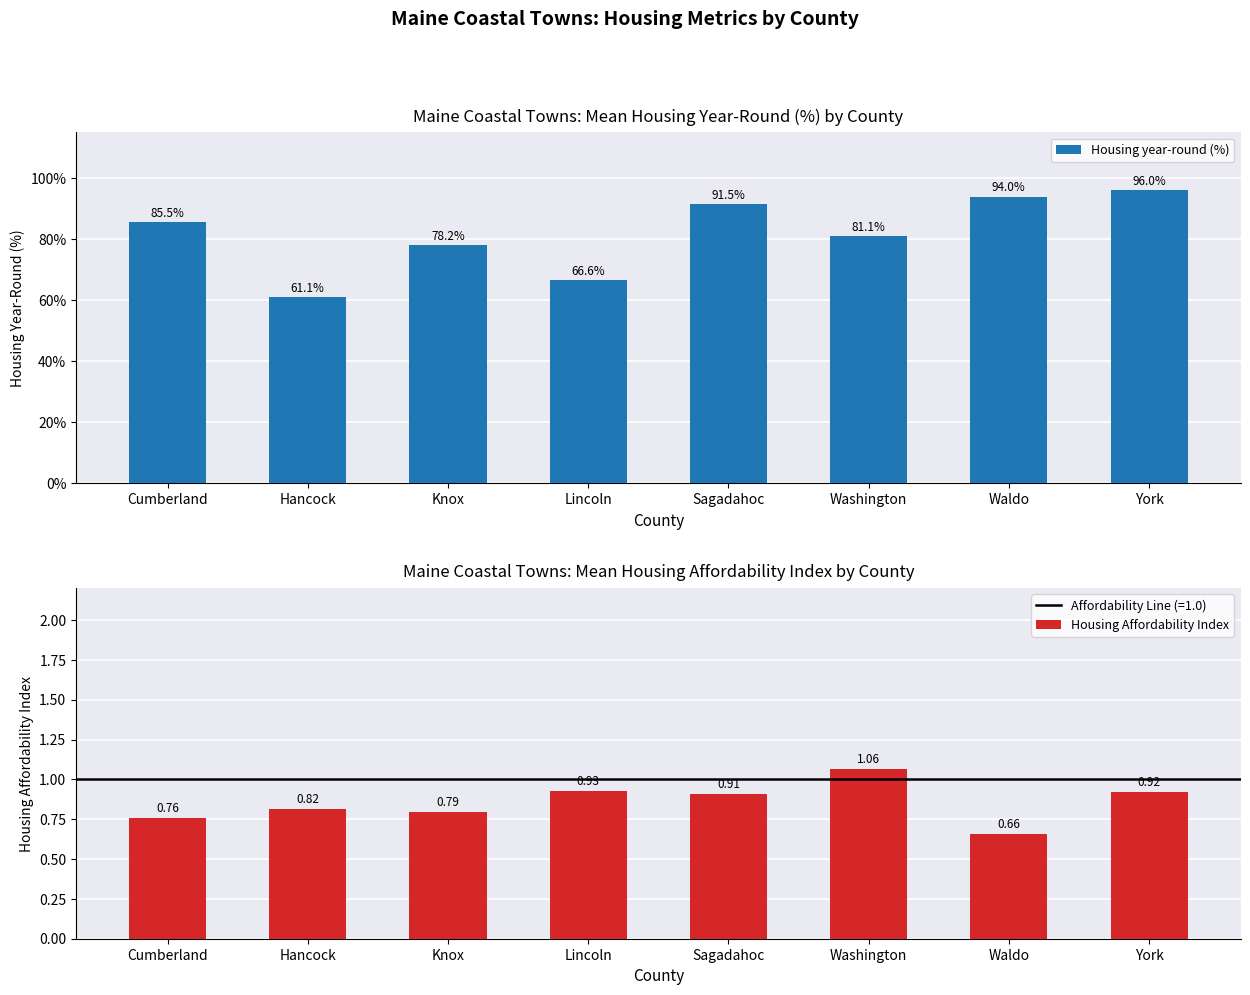

How many bars are there in total?

16